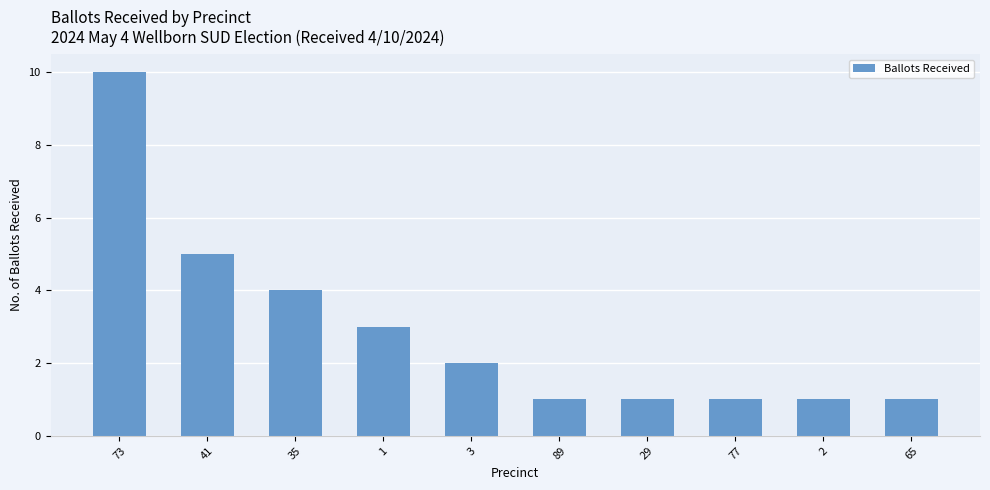

Count the number of data series in this chart.

1